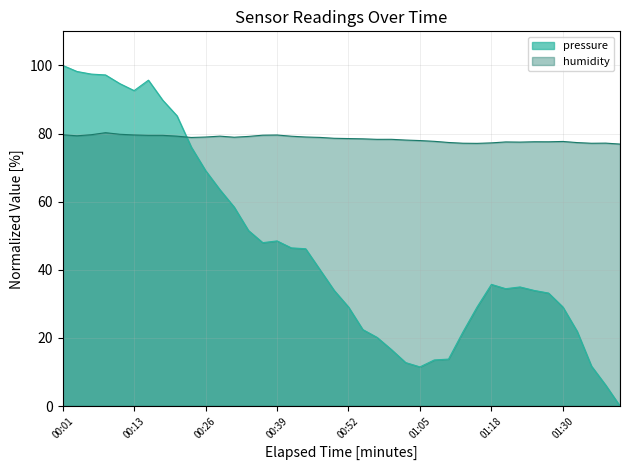

How many data points in humidity are above 78?

25